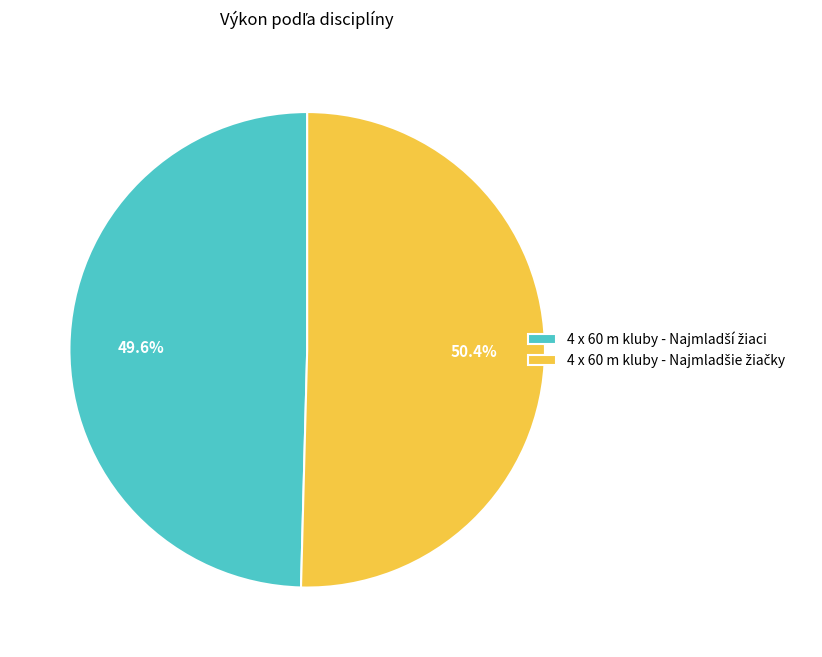

Does any single category account for the majority?

Yes